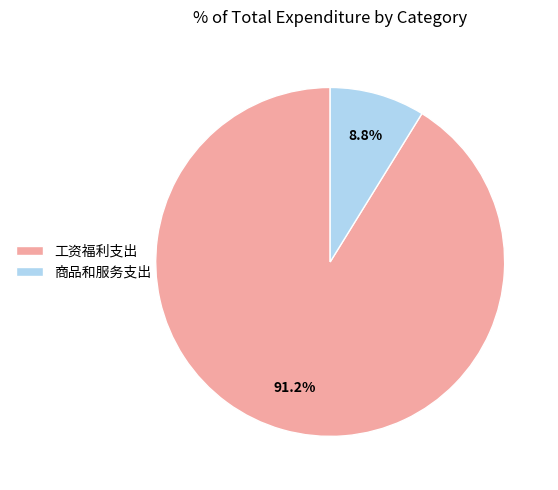

Rank the categories by value from lowest to highest.

商品和服务支出, 工资福利支出